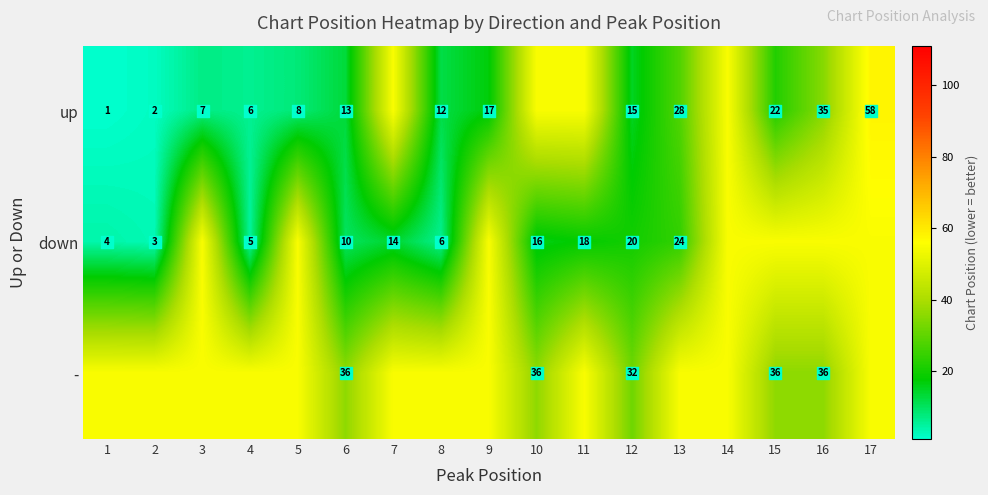

Count the number of data series in this chart.

3